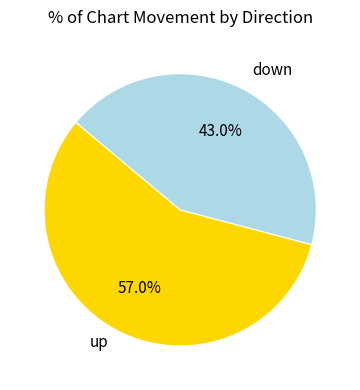

What is the ratio of the value at down to the value at up?

0.8